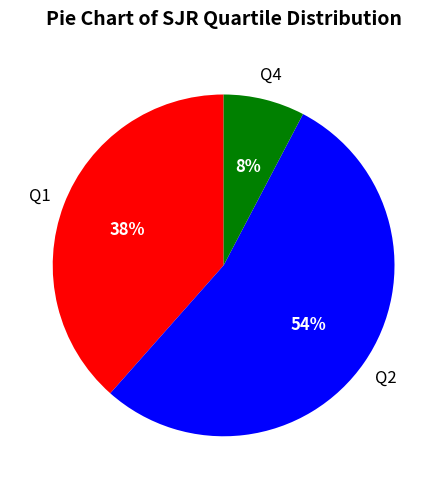

Does Q2 account for over 50% of the chart?

Yes